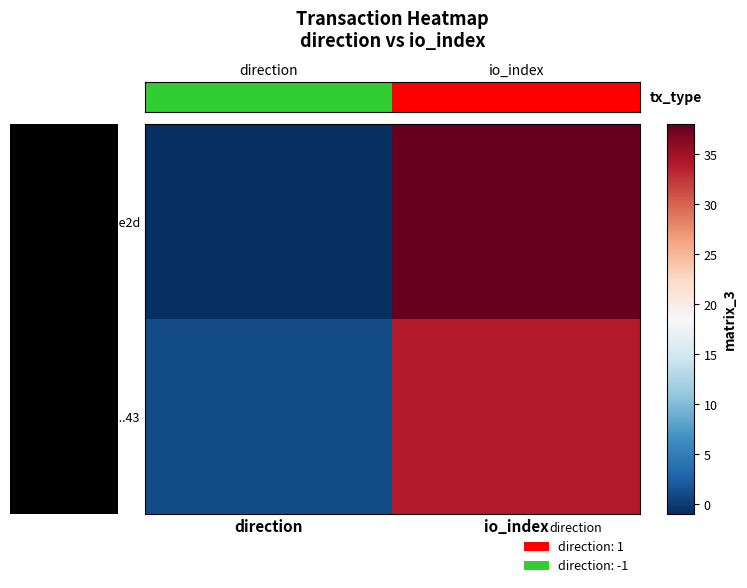

Which label corresponds to the smallest value in the chart?

direction